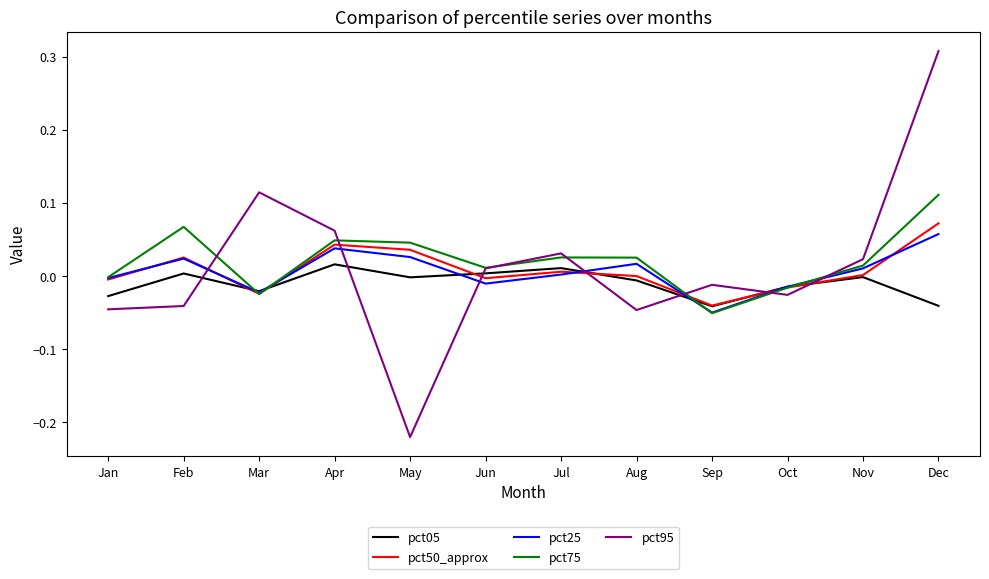

At which label does pct75 reach its minimum?

Sep